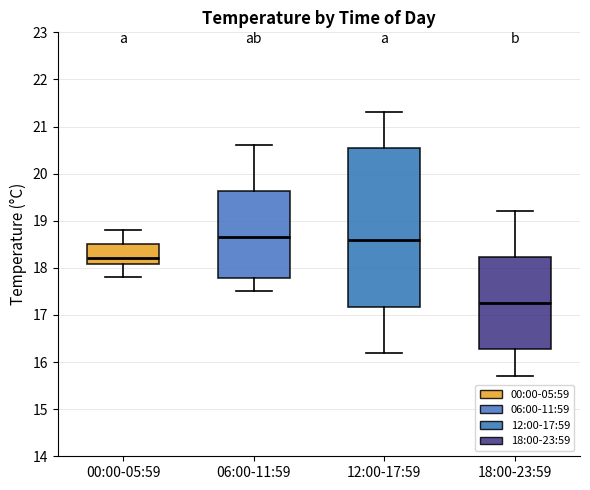

Reading left to right, read every box against the y-axis: the position of its median line, the range the box covers, and the ends of its whiskers. The values are not printed on the chart, so give them approximately, as read against the axis.

00:00-05:59: median 18.2, box 18.1 to 18.5, whiskers 17.8 to 18.8
06:00-11:59: median 18.7, box 17.8 to 19.6, whiskers 17.5 to 20.6
12:00-17:59: median 18.6, box 17.2 to 20.6, whiskers 16.2 to 21.3
18:00-23:59: median 17.3, box 16.3 to 18.2, whiskers 15.7 to 19.2